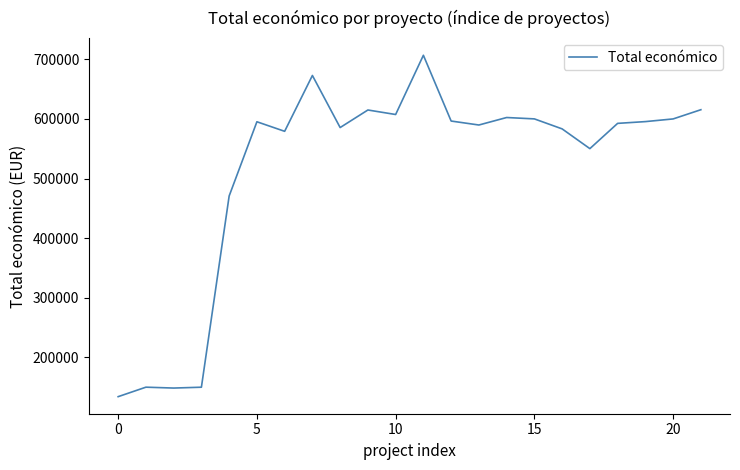

What is the difference between the maximum and minimum values?

572585.0